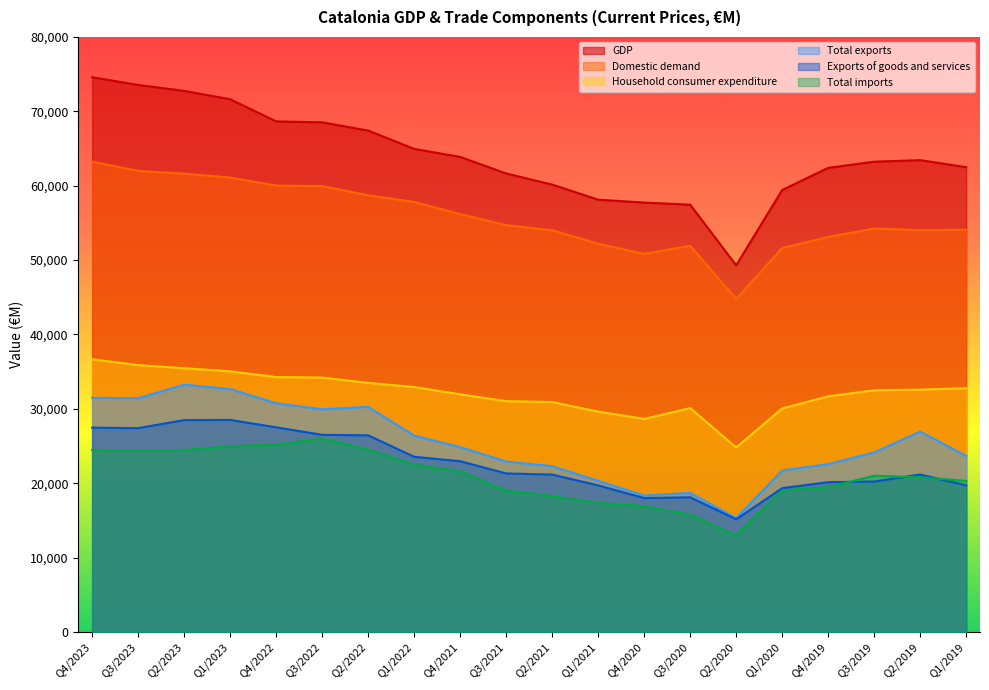

At how many categories does at least one series exceed 42690?

20